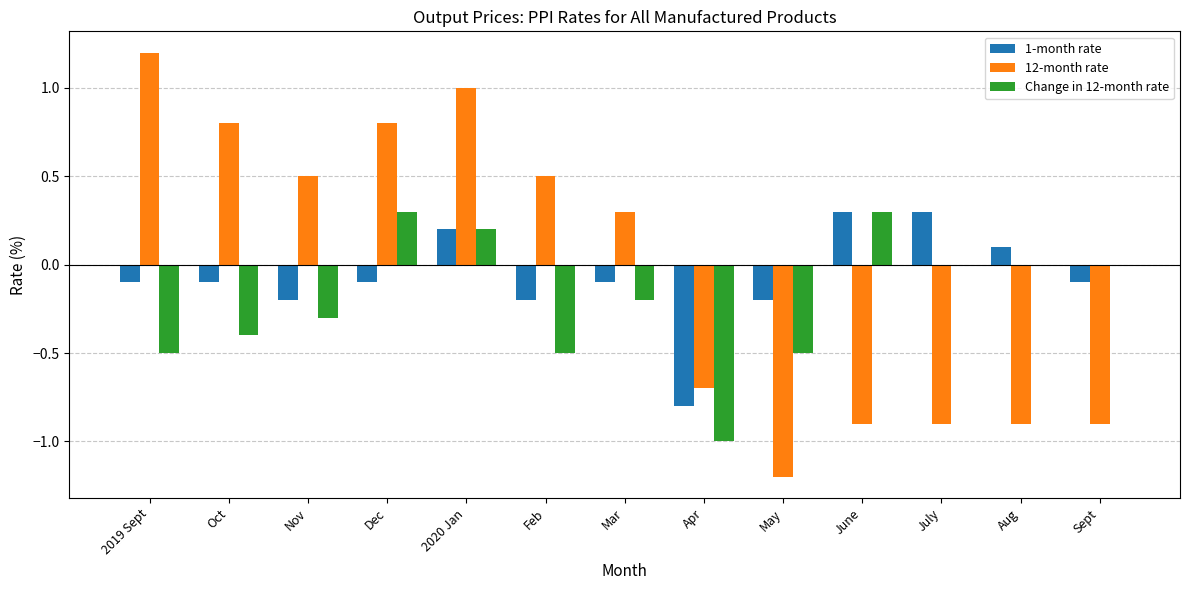

Which series has the largest total across all categories?

12-month rate